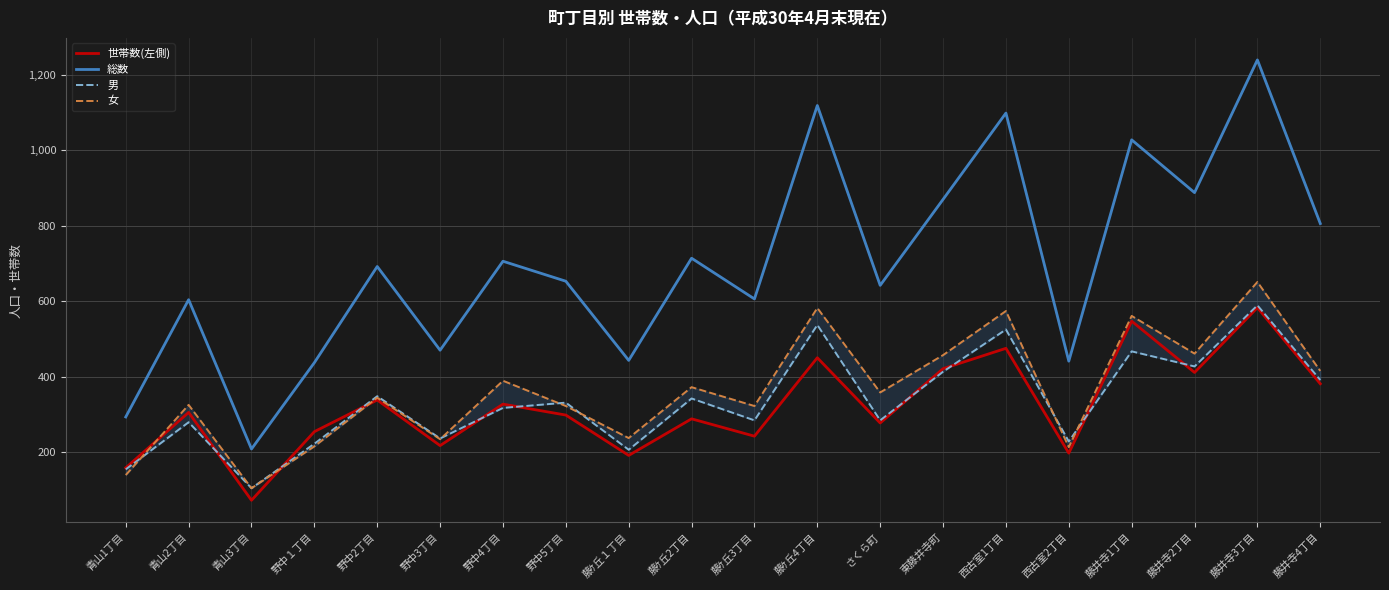

Is it true that 総数 equals 97 at 野中１丁目?

False